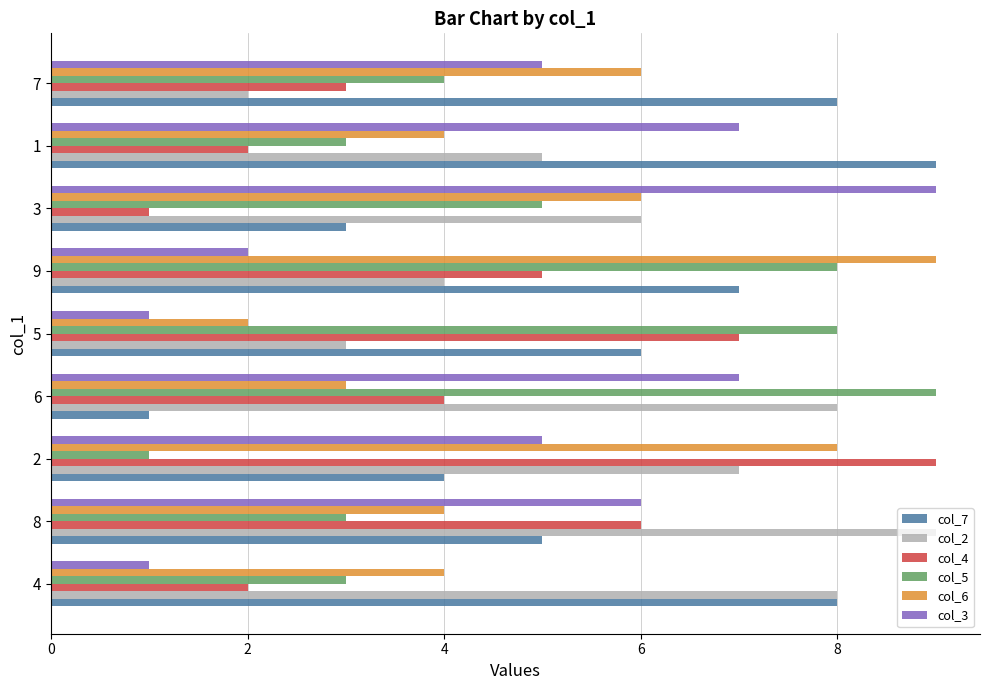

Count the number of categories in the chart.

9